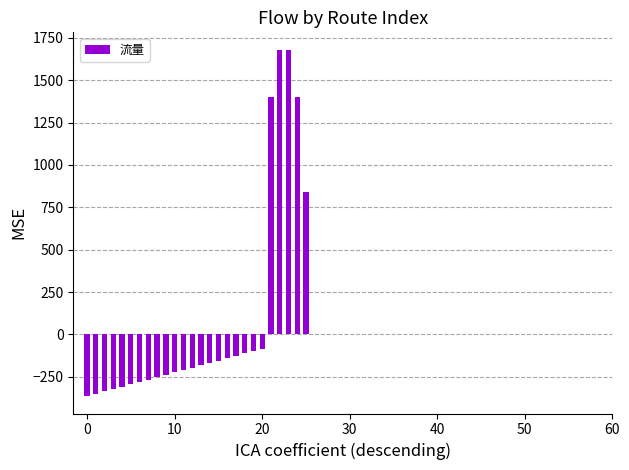

What is the smallest value displayed?

-364